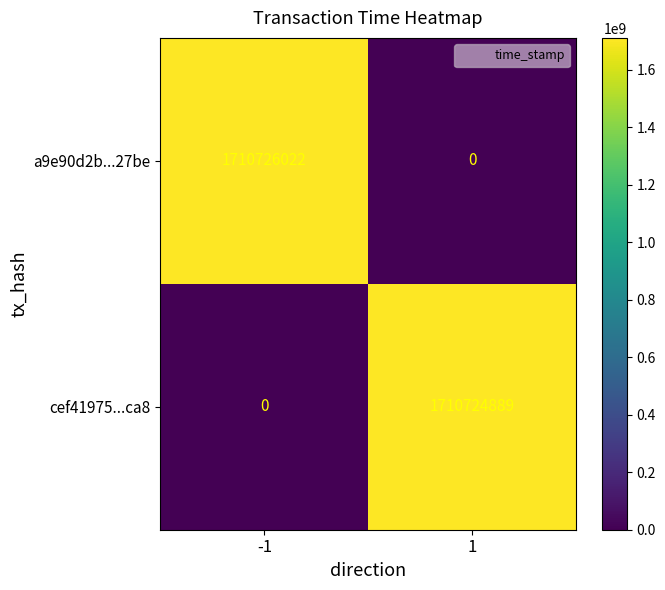

Is it true that cef41975...ca8 equals 3019495132 at 1?

False